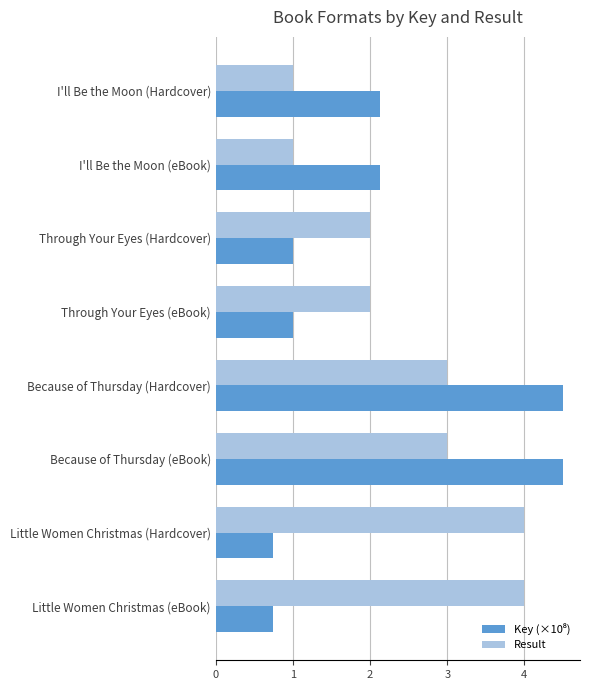

What is the difference between the highest and lowest values at Little Women Christmas (Hardcover)?

3.3